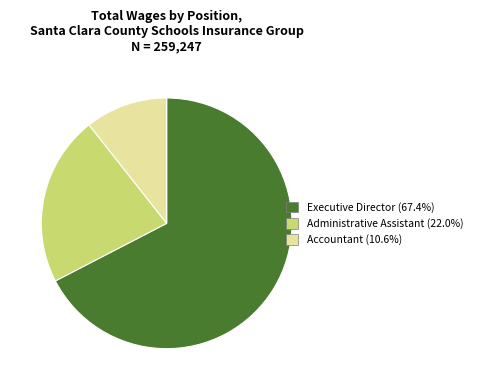

How many segments does this pie chart have?

3